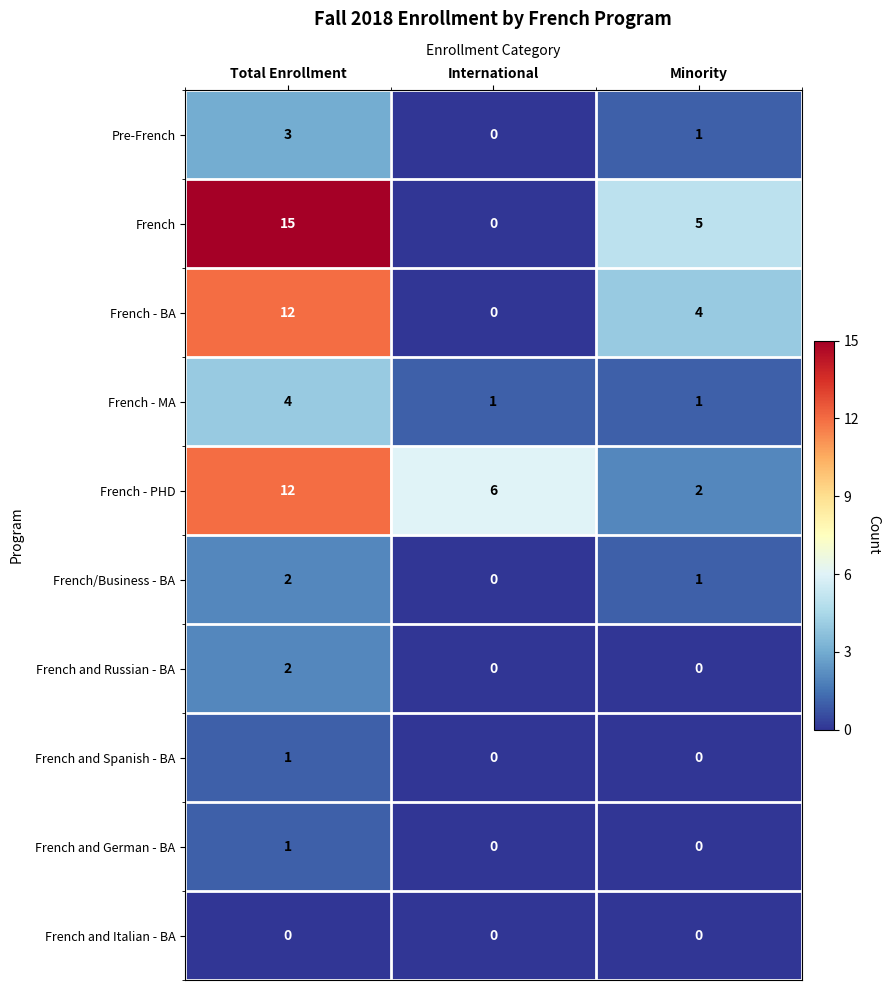

Which category has the highest value in the Pre-French series?

Total Enrollment